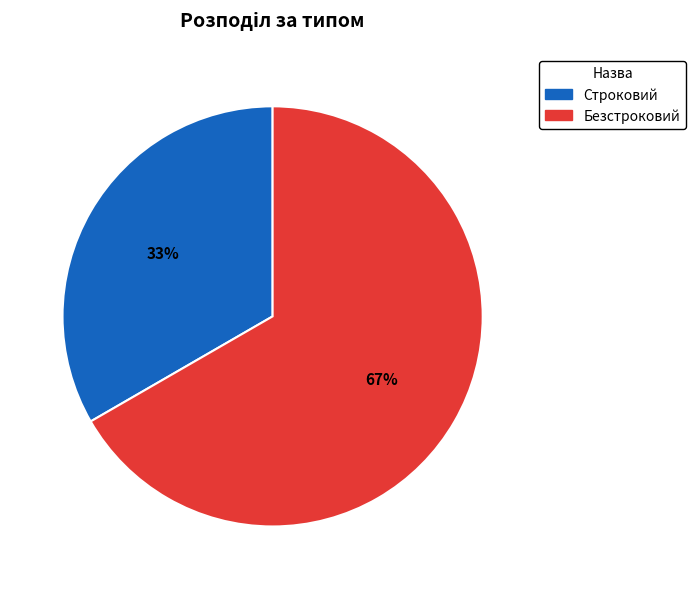

Is the sum of Строковий and Безстроковий greater than half?

Yes